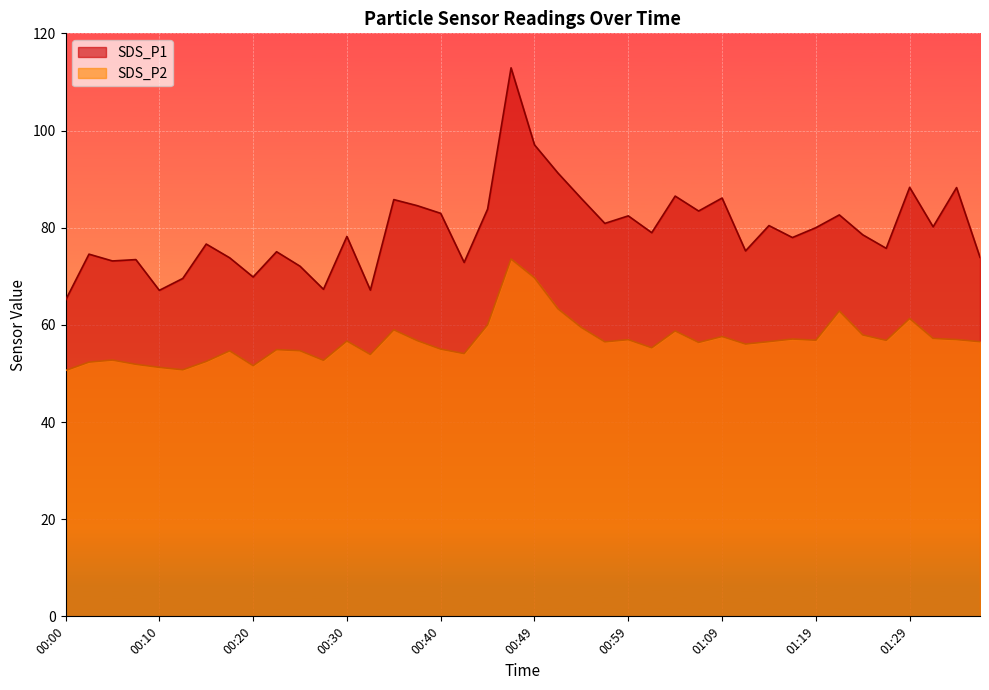

List the series in order of their overall mean, lowest first.

SDS_P2, SDS_P1